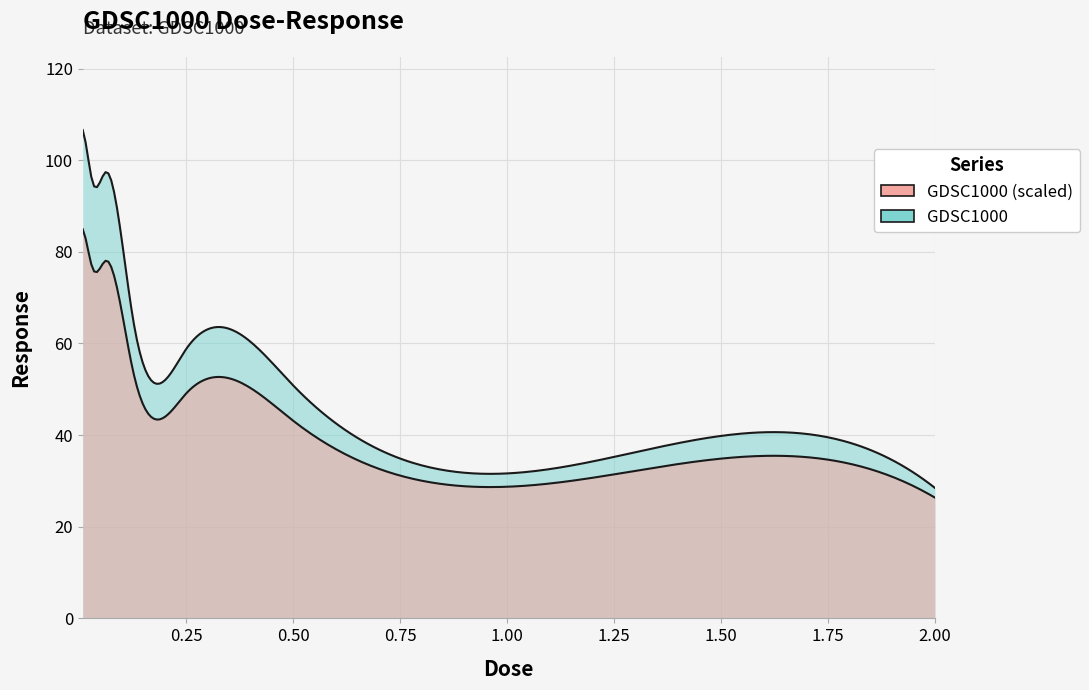

At which category does the data reach its first local peak?

0.0625